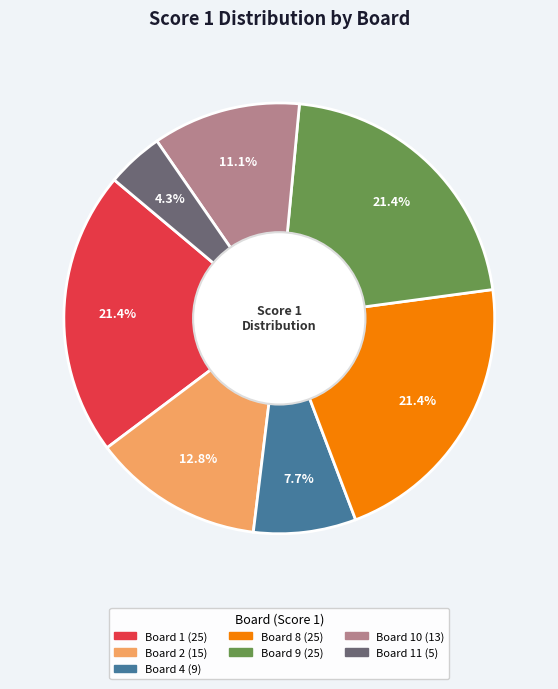

Does any single category account for the majority?

No